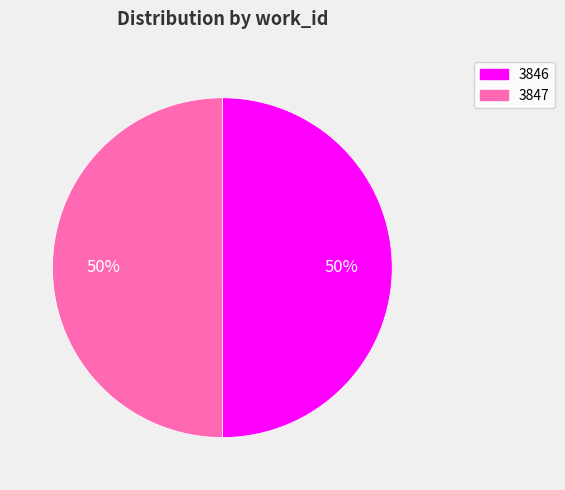

To the nearest percent, what percentage of the pie is 3846?

50%